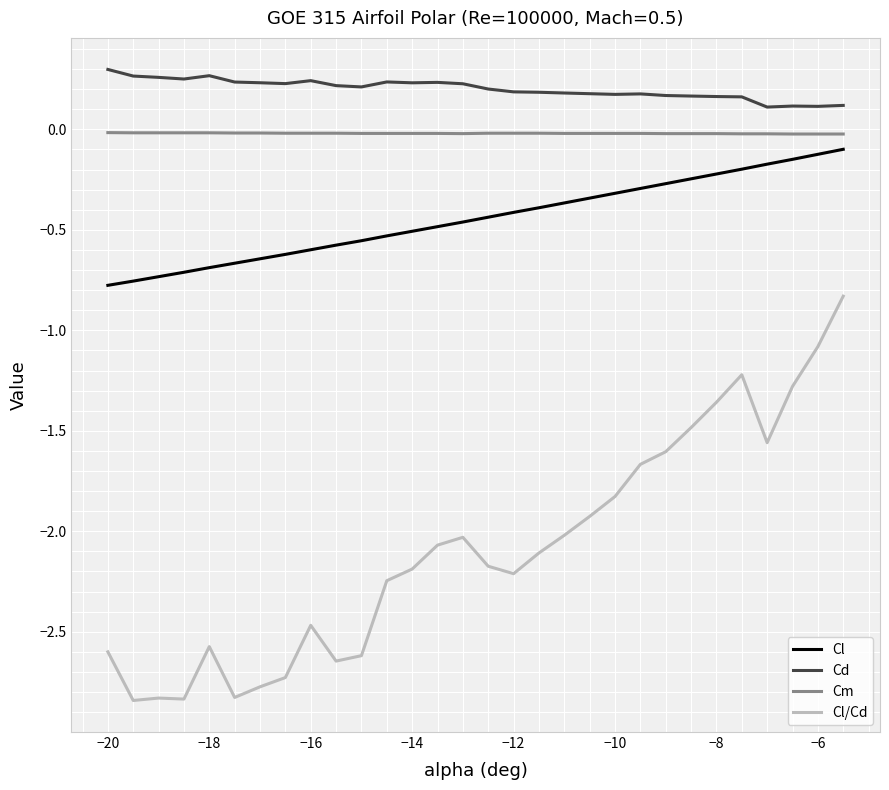

Which series has the widest spread of values?

Cl/Cd